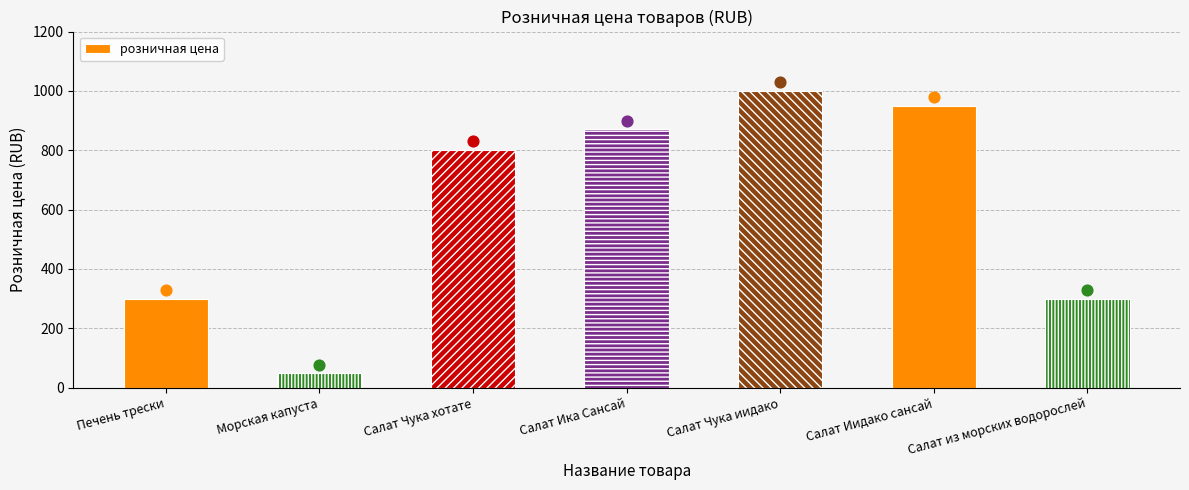

What is the change in value from Печень трески to Салат Чука хотате?

+500